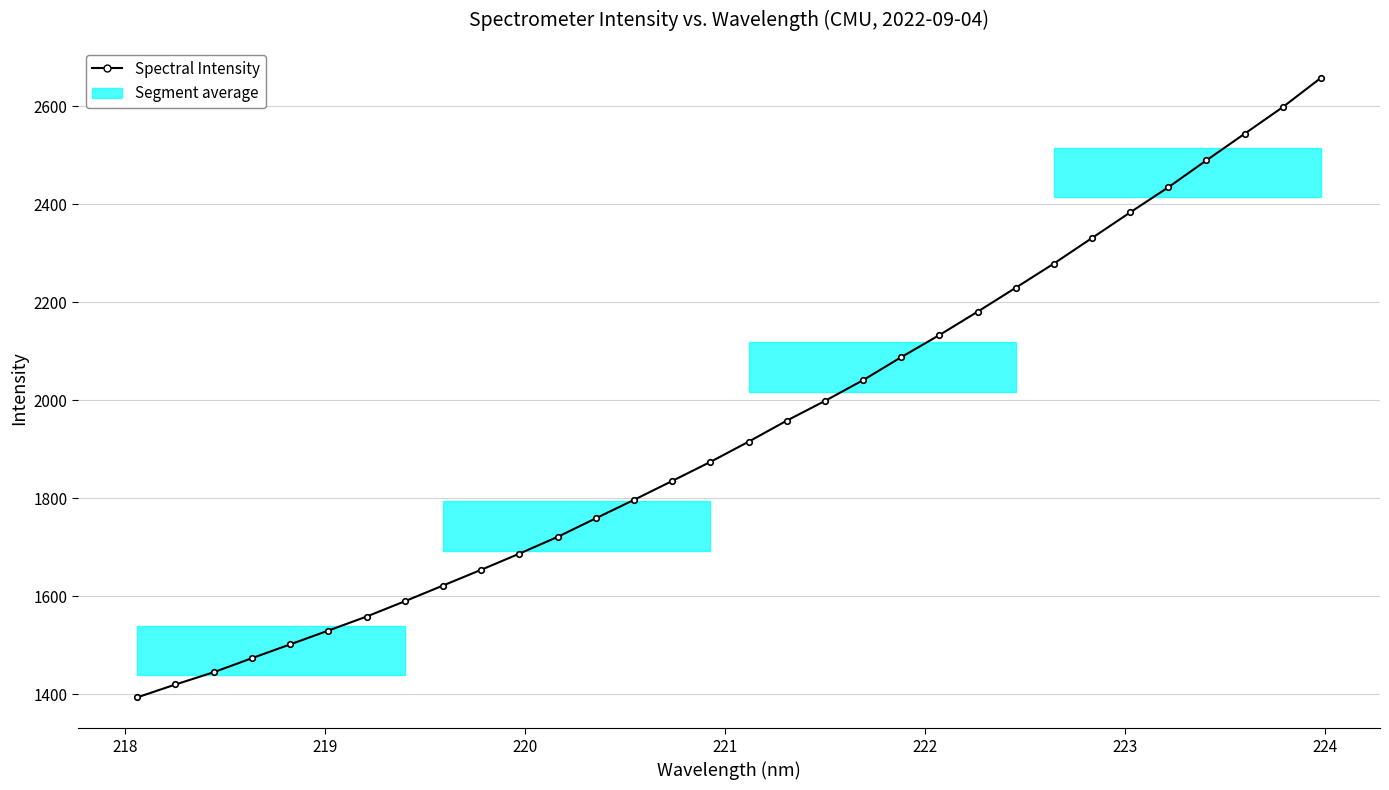

What is the difference between the maximum and minimum values?

1263.7